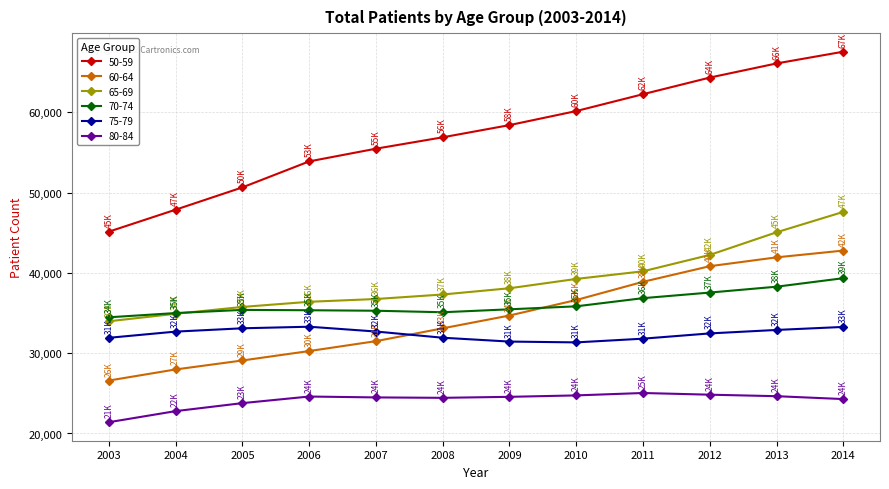

Which series changed the most between 2009 and 2014?

65-69